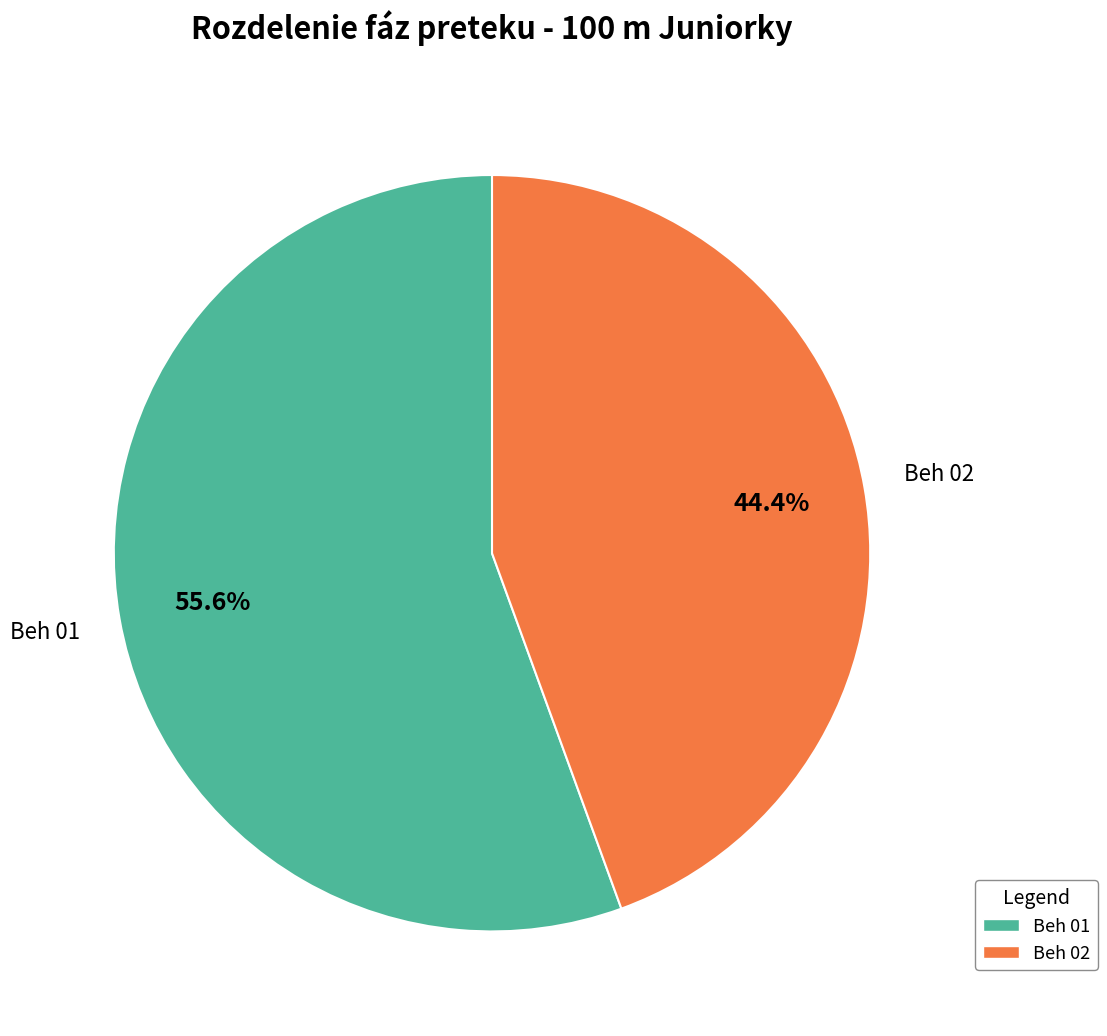

How many segments does this pie chart have?

2